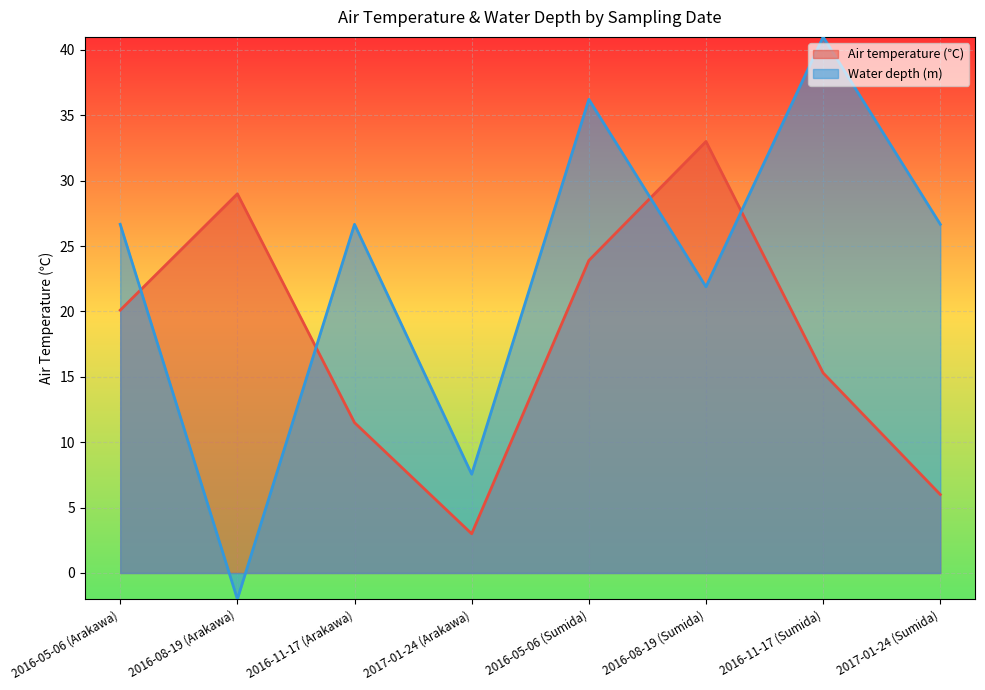

Which series has the largest total across all categories?

Water depth (m)